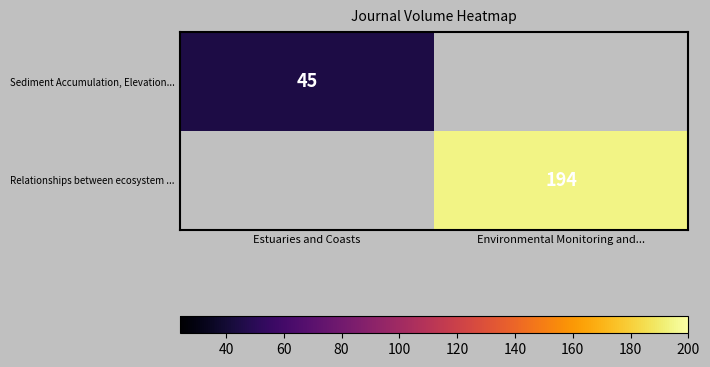

Is the value of Sediment Accumulation, Elevation... at Estuaries and Coasts greater than the value of Relationships between ecosystem ... at Environmental Monitoring and...?

No